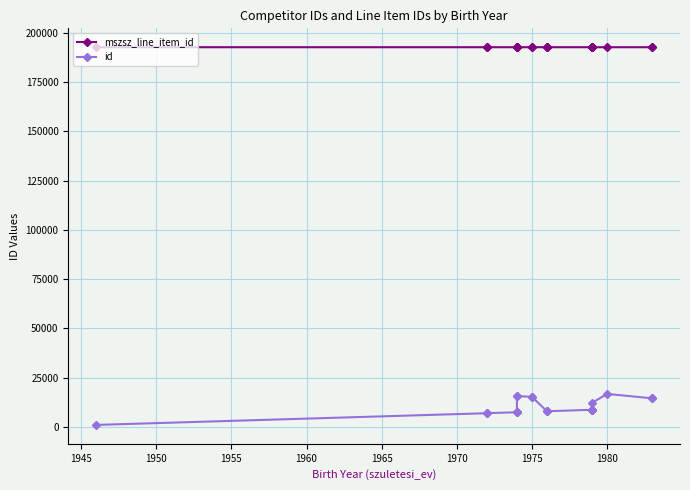

The value of mszsz_line_item_id at 19 is 84173. True or false?

False